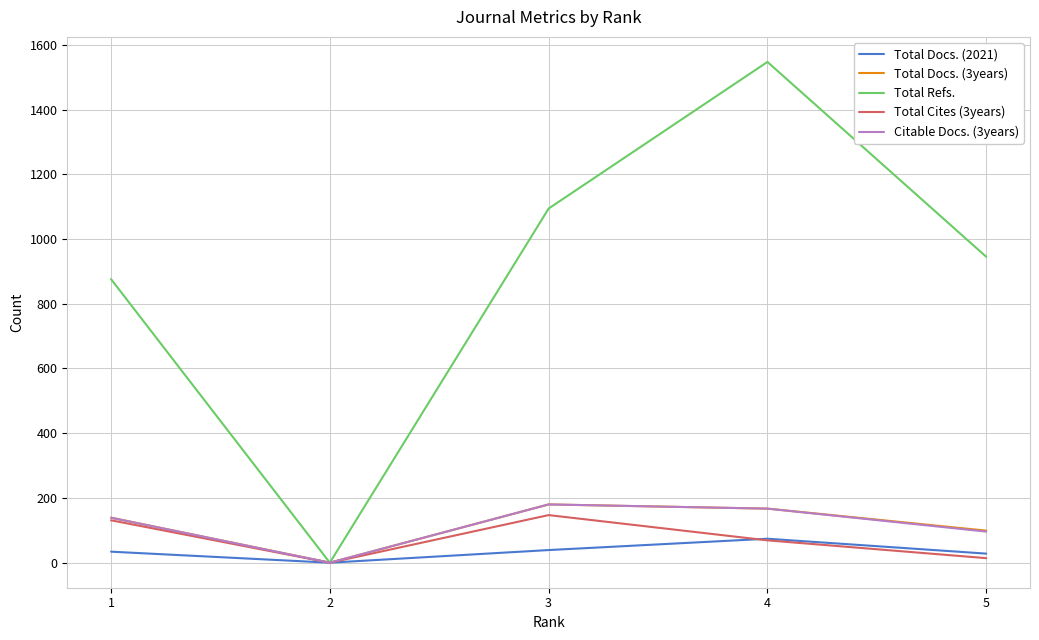

How many distinct data groups are displayed?

5